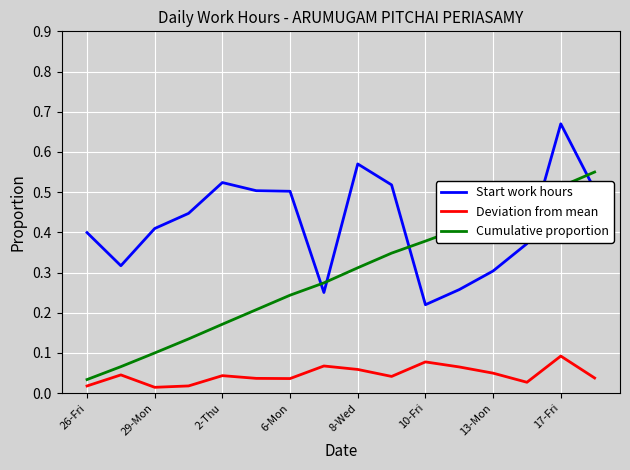

Which series has the largest total across all categories?

Start work hours